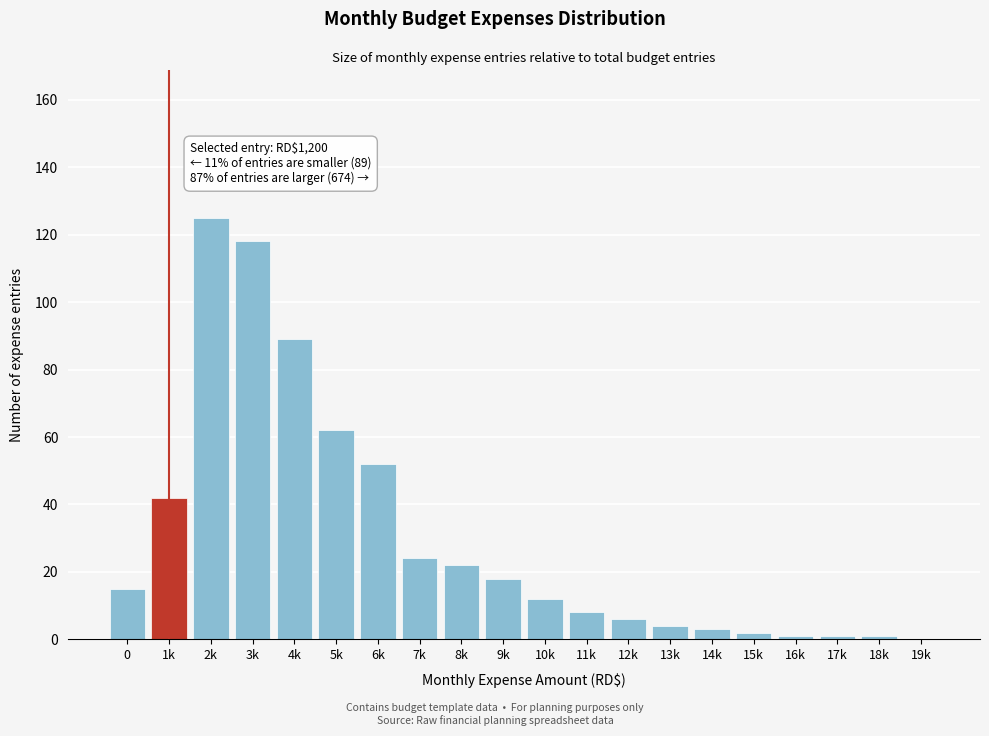

Reading left to right, extract all data points from this chart.

0=15	1k=42	2k=125	3k=118	4k=89	5k=62	6k=52	7k=24	8k=22	9k=18	10k=12	11k=8	12k=6	13k=4	14k=3	15k=2	16k=1	17k=1	18k=1	19k=0